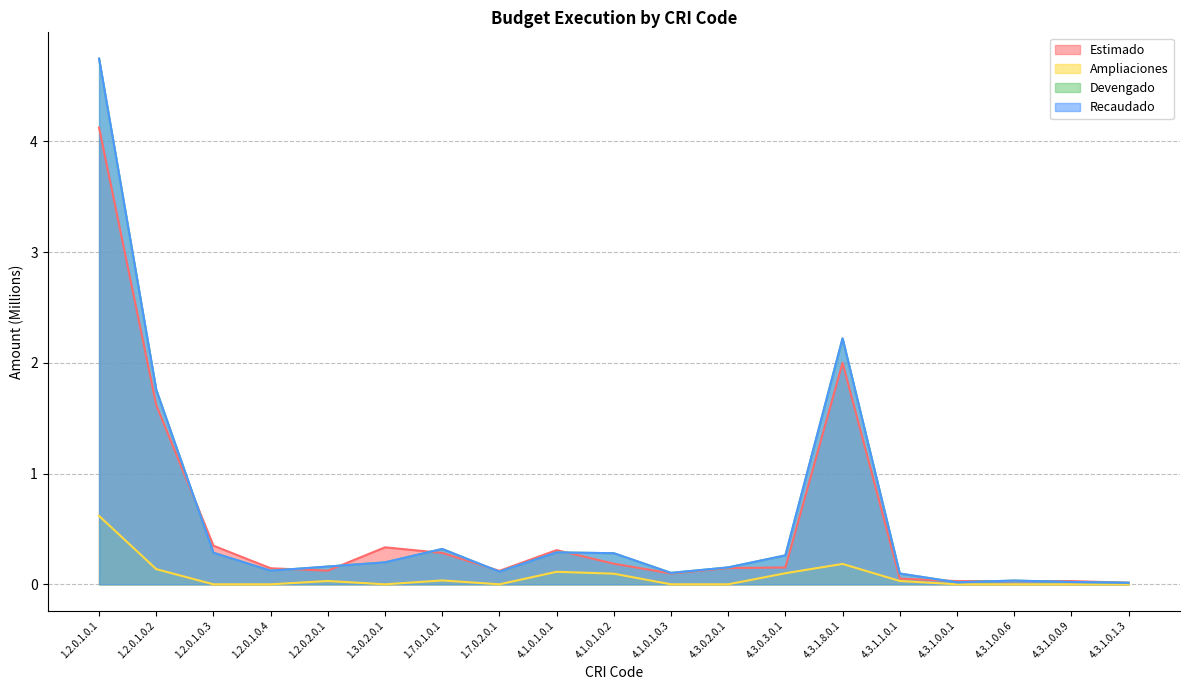

Is it true that Recaudado equals 0.2 at 4.3.0.2.0.1?

True